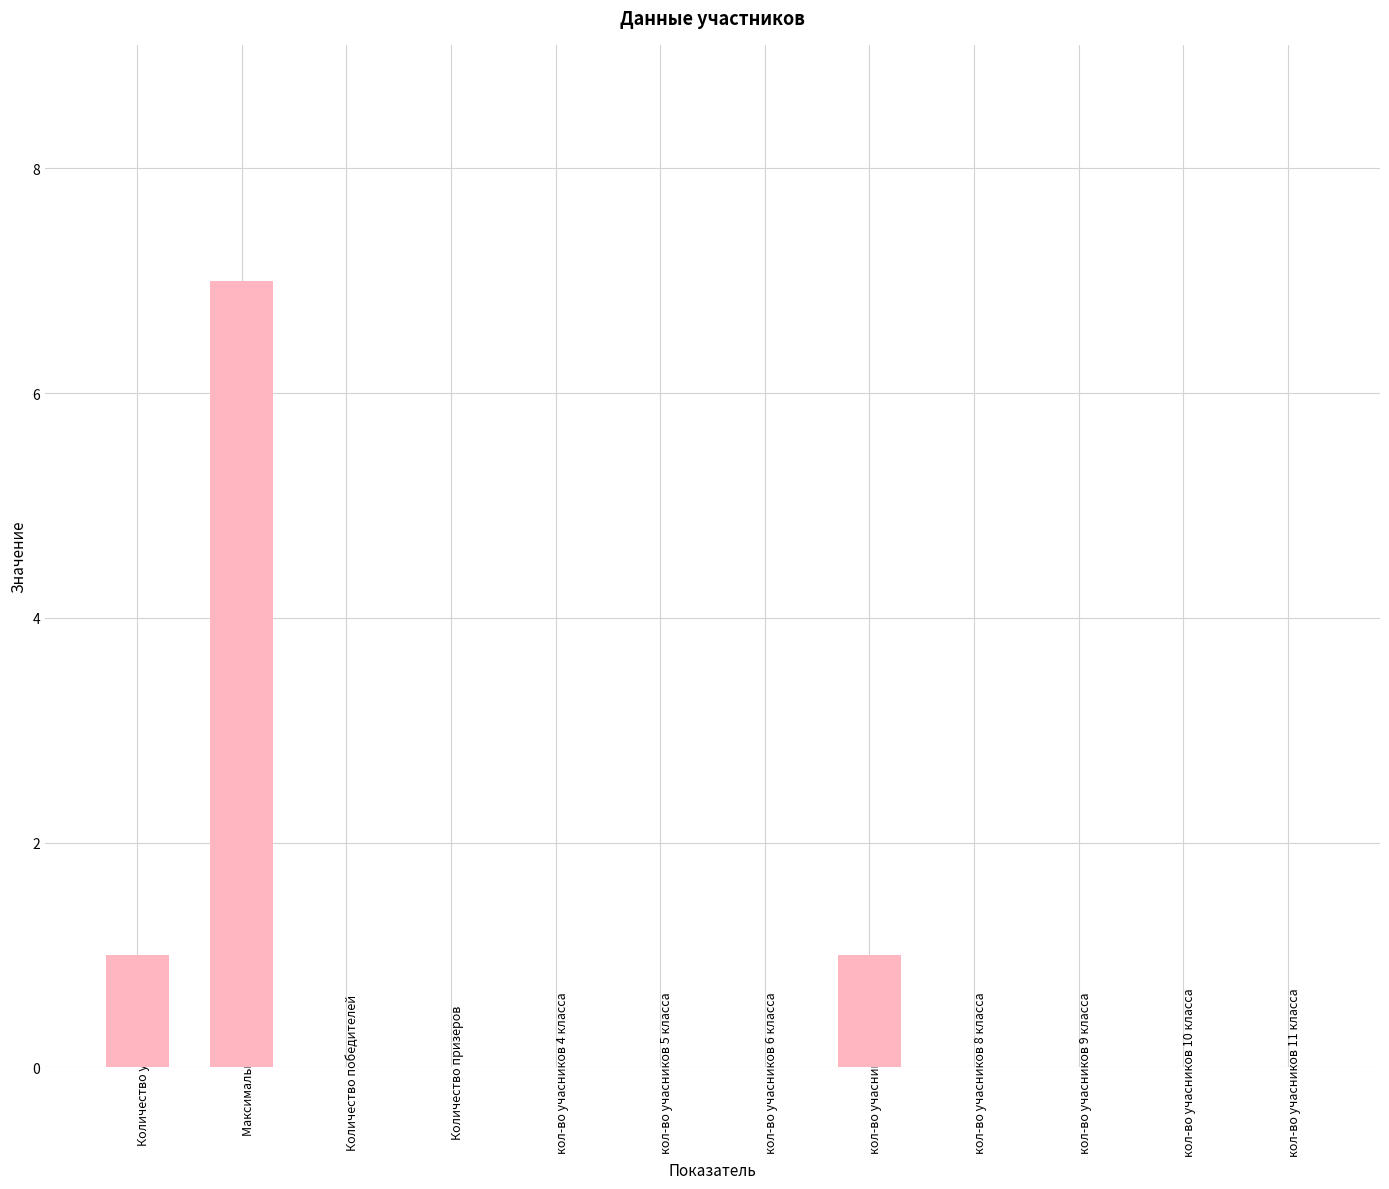

What is the sum of all values?

9